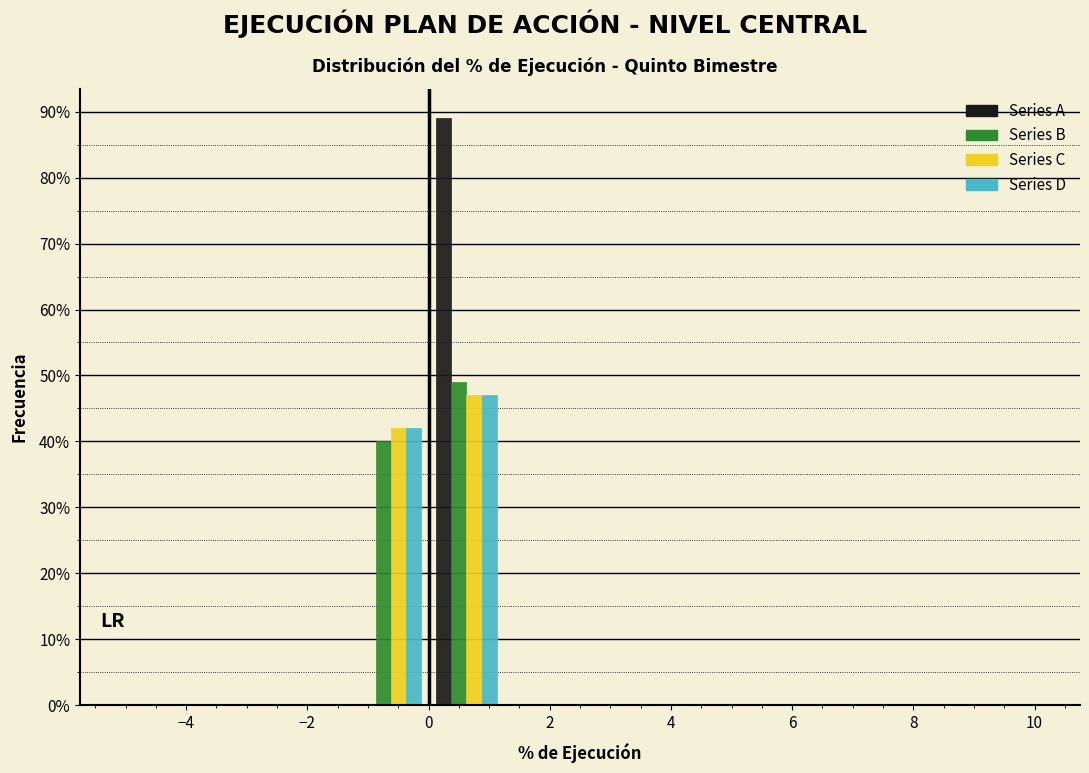

What is the height of the Series C bar covering -1.25 to 0.00 on the x-axis? Neither the bar edges nor the heights are printed on the chart, so give them approximately, as read against the axes.

42